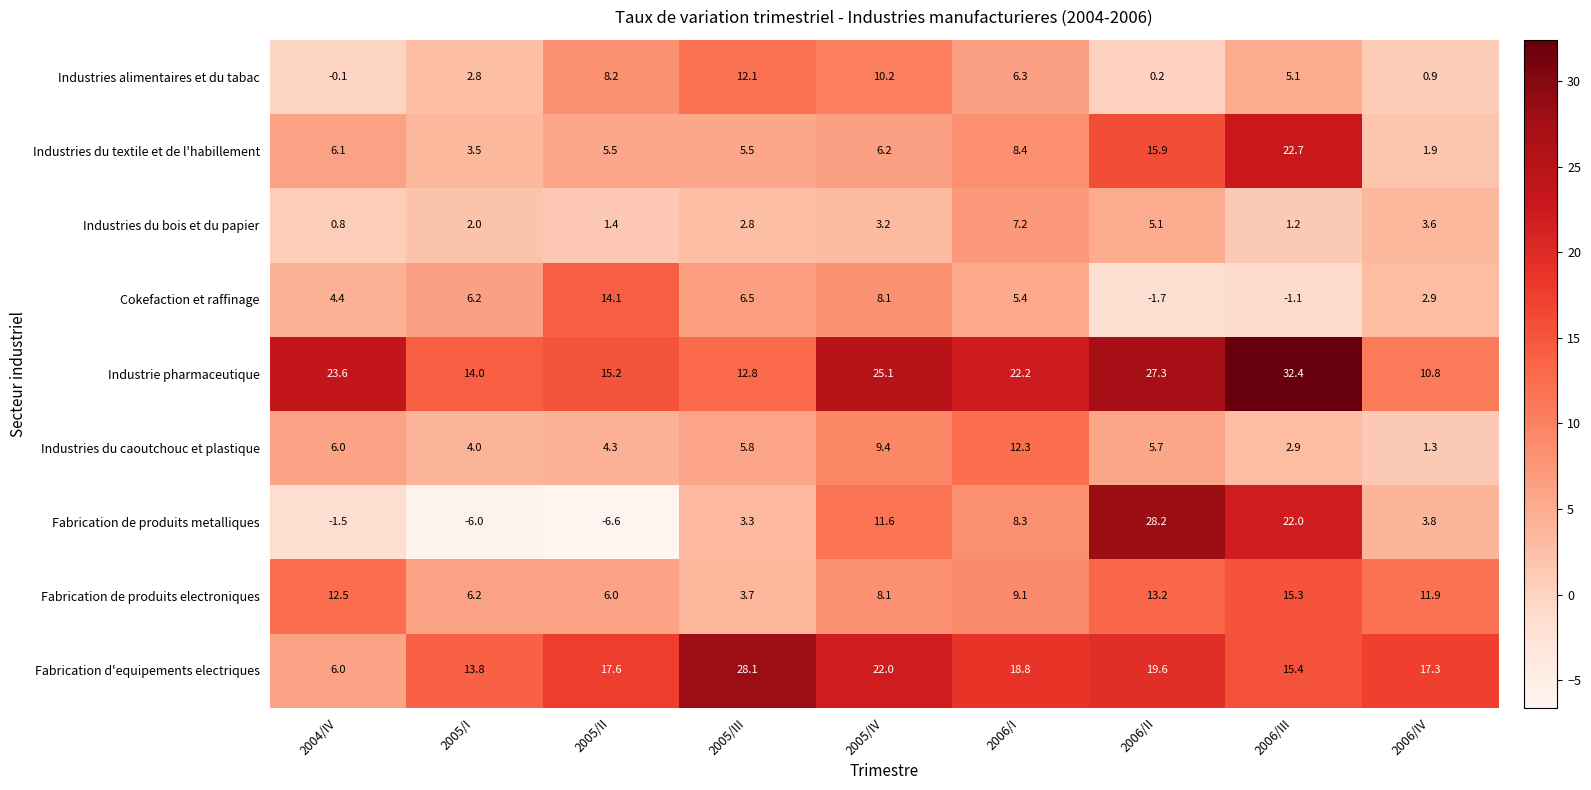

List the labels in order of Industrie pharmaceutique value, smallest first.

2006/IV, 2005/III, 2005/I, 2005/II, 2006/I, 2004/IV, 2005/IV, 2006/II, 2006/III